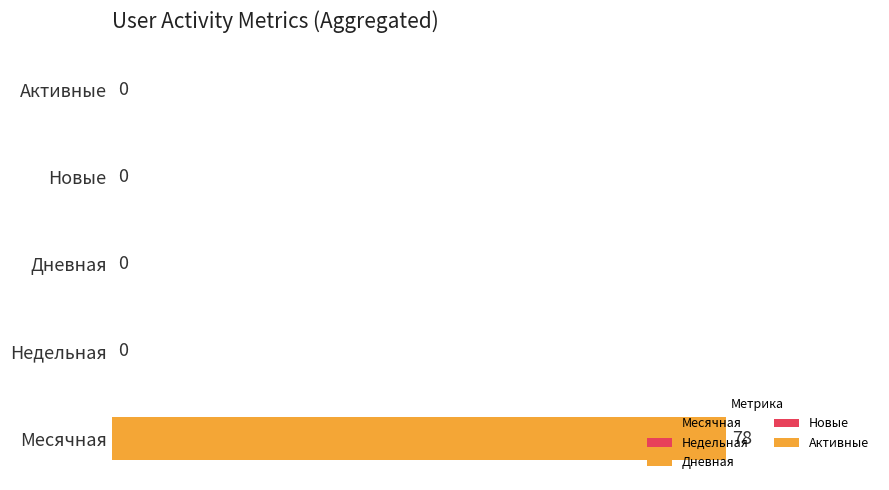

The Дневная series shows 0 at 2023-10-06. True or false?

True